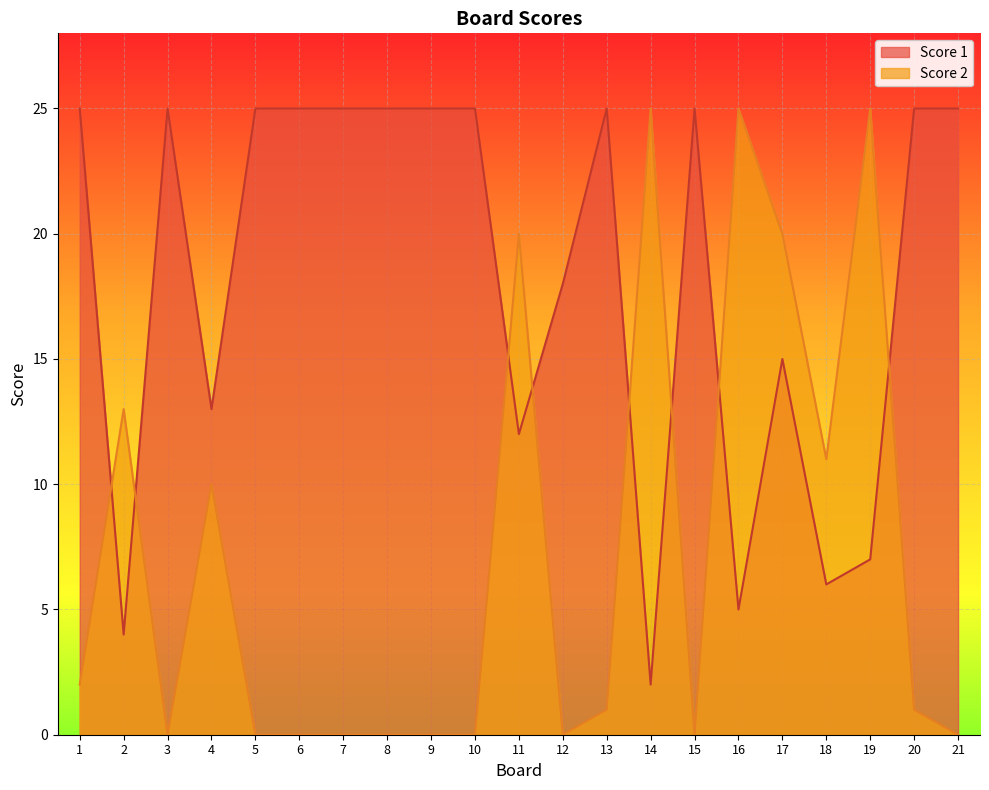

Between which two adjacent categories do Score 2 and Score 1 first intersect?

1 and 2